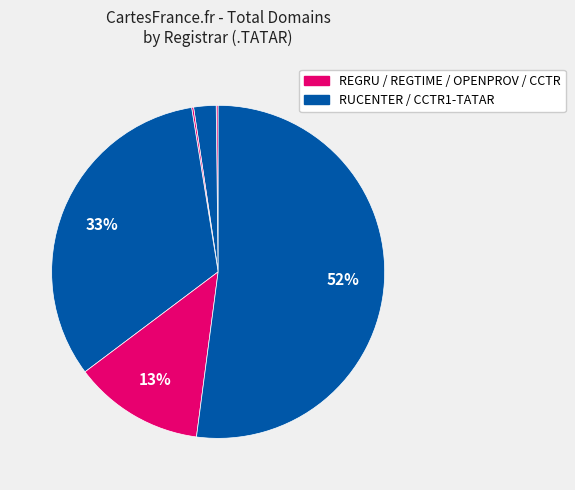

Which slice is the largest?

RUCENTER-TATAR